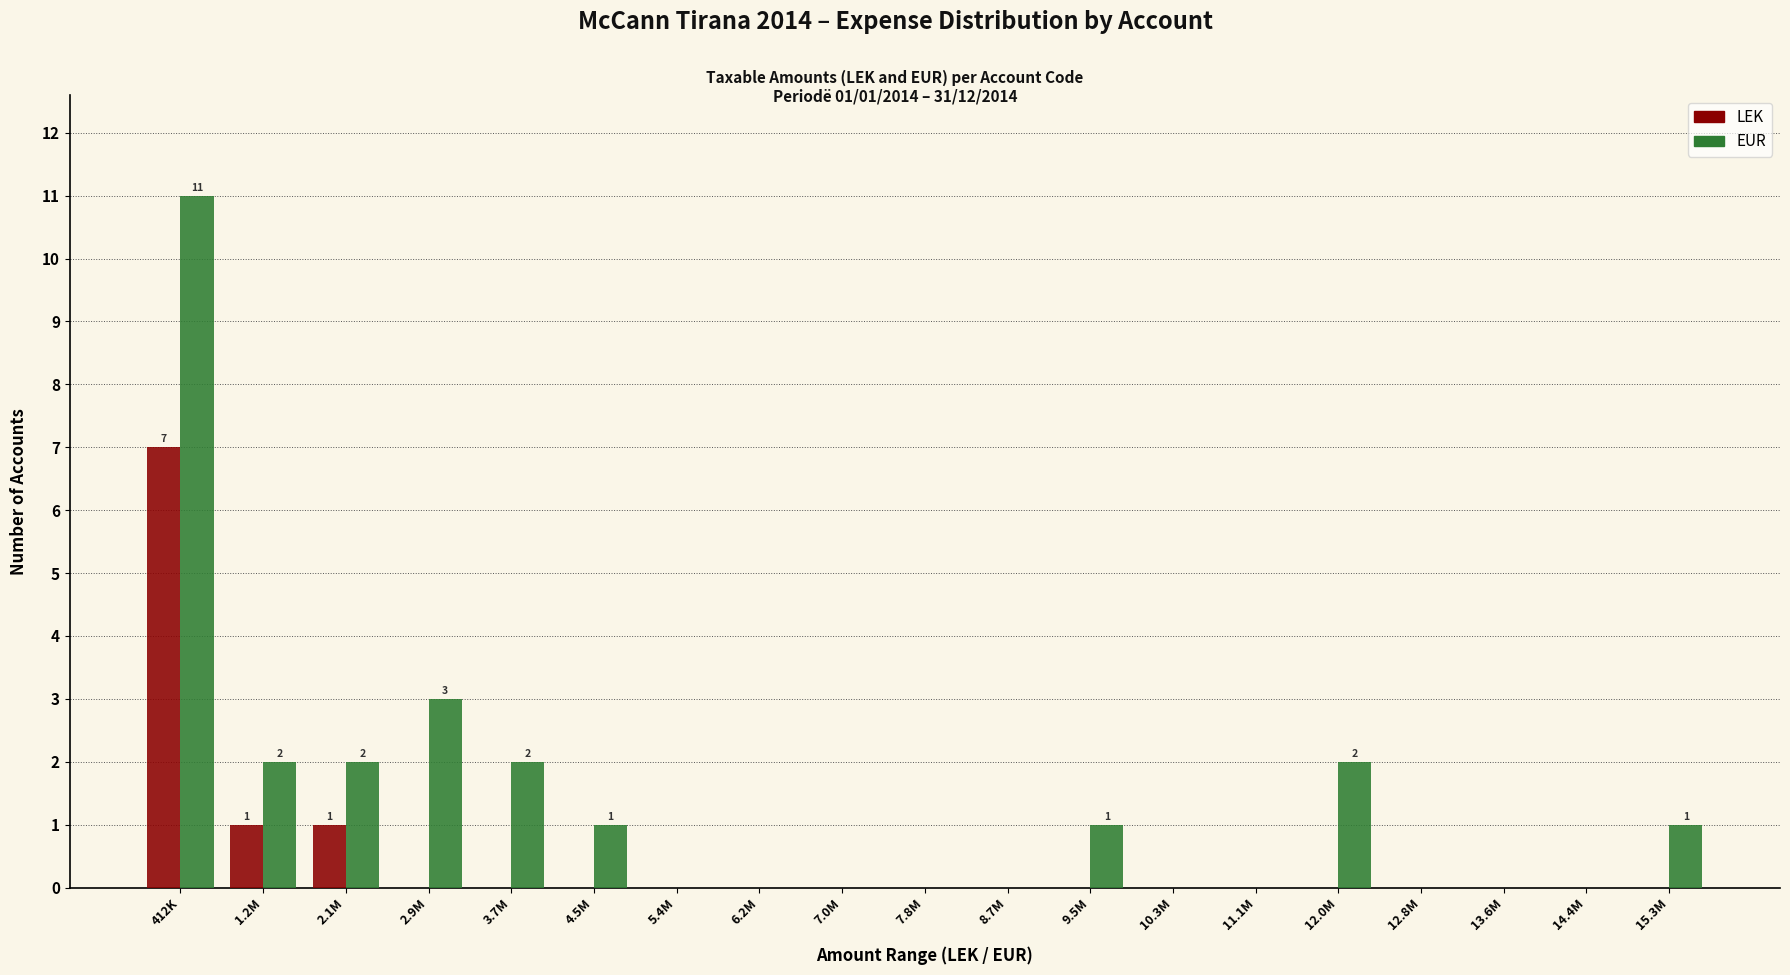

Which category has the highest value in the LEK series?

412K